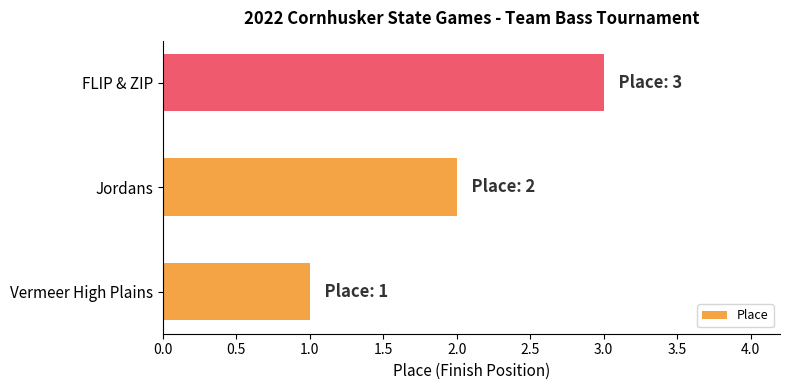

What is the maximum value shown in the chart?

3